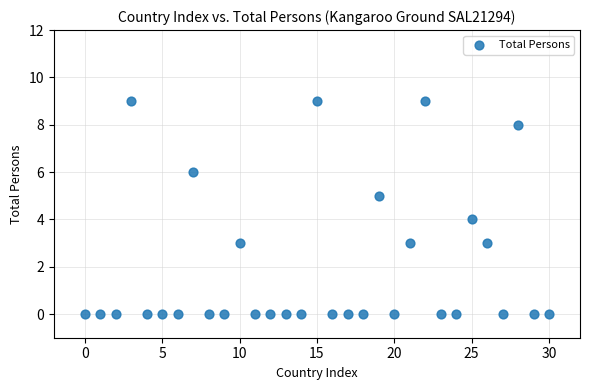

What is the range of Y values (max minus min)?

9